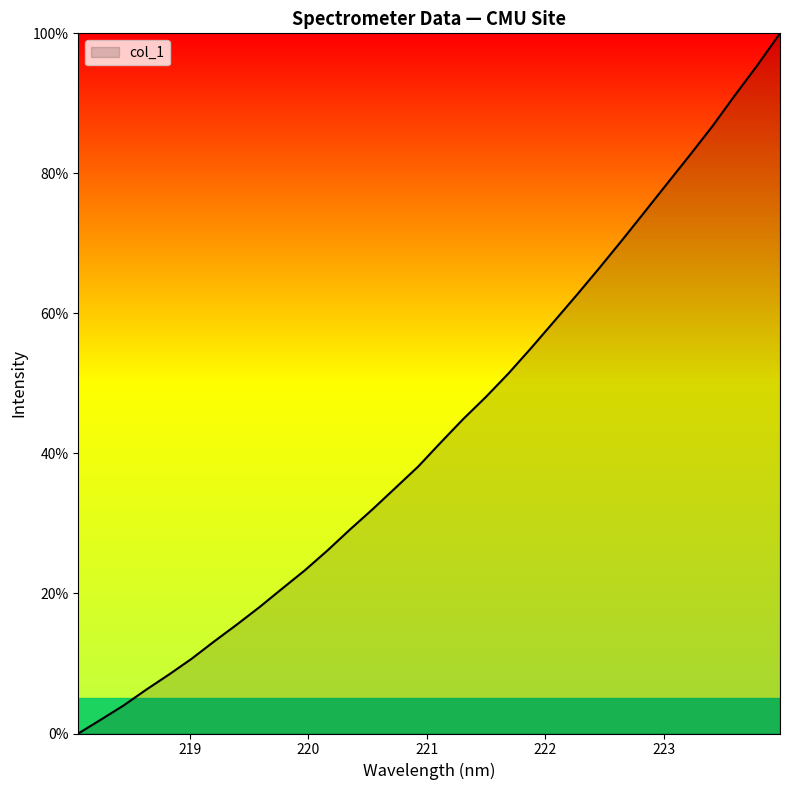

True or false: the data has more than 2 interior local peaks.

False